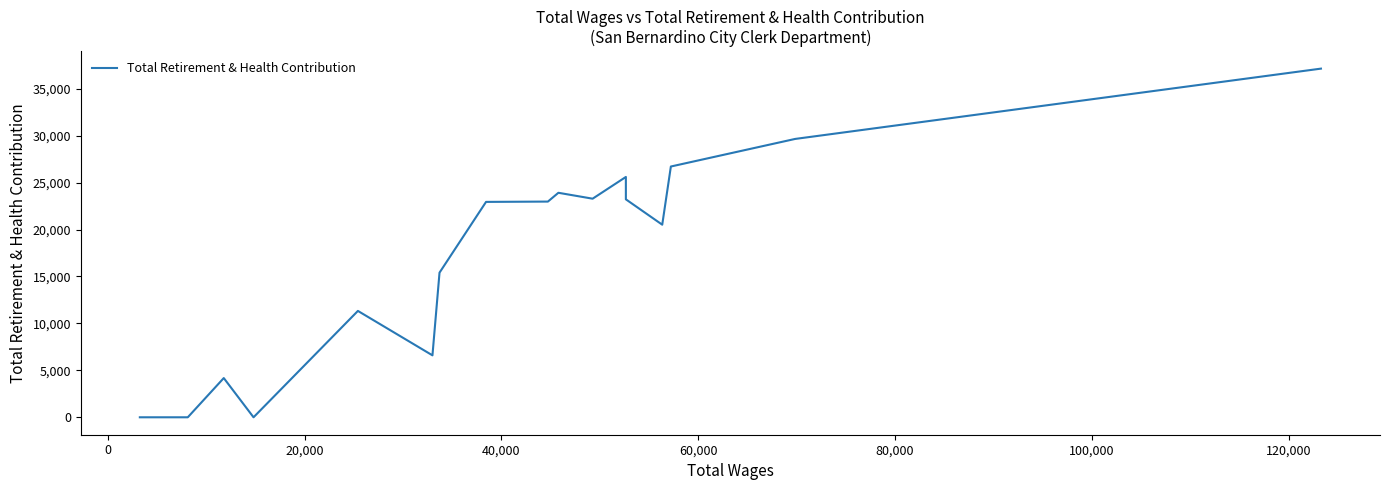

What is the difference between the maximum and minimum values?

37137